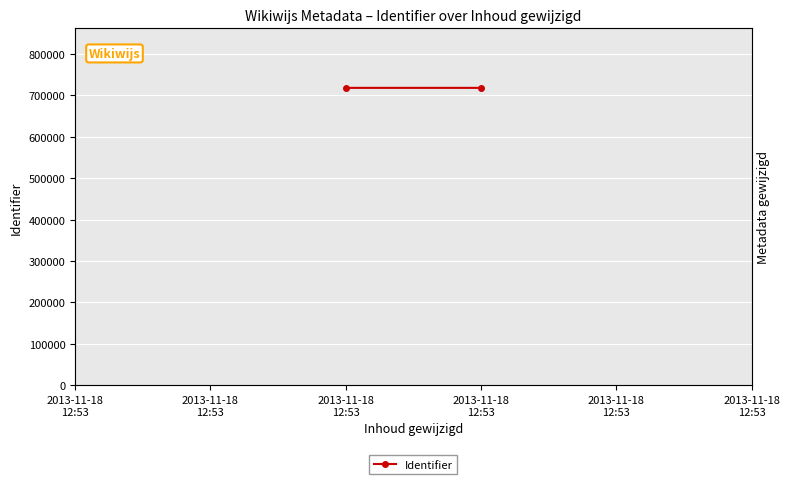

Between 2013-11-18
12:53 and 2013-11-18
12:53, which is larger?

2013-11-18
12:53